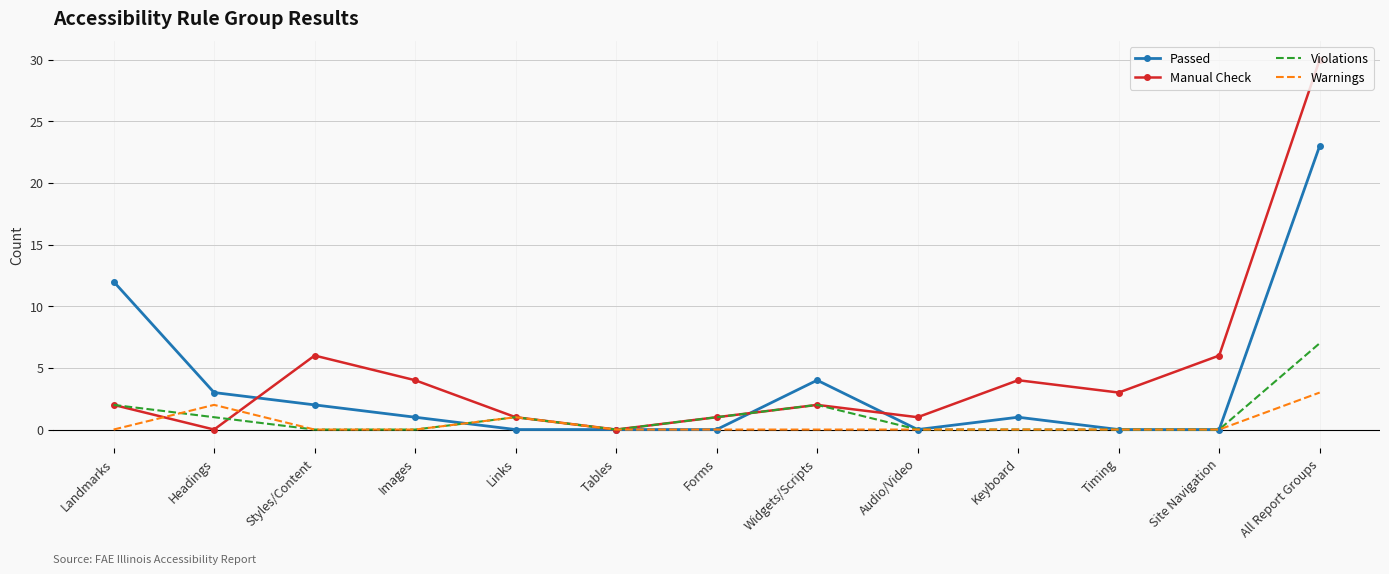

Which category has the highest value in the Manual Check series?

All Report Groups